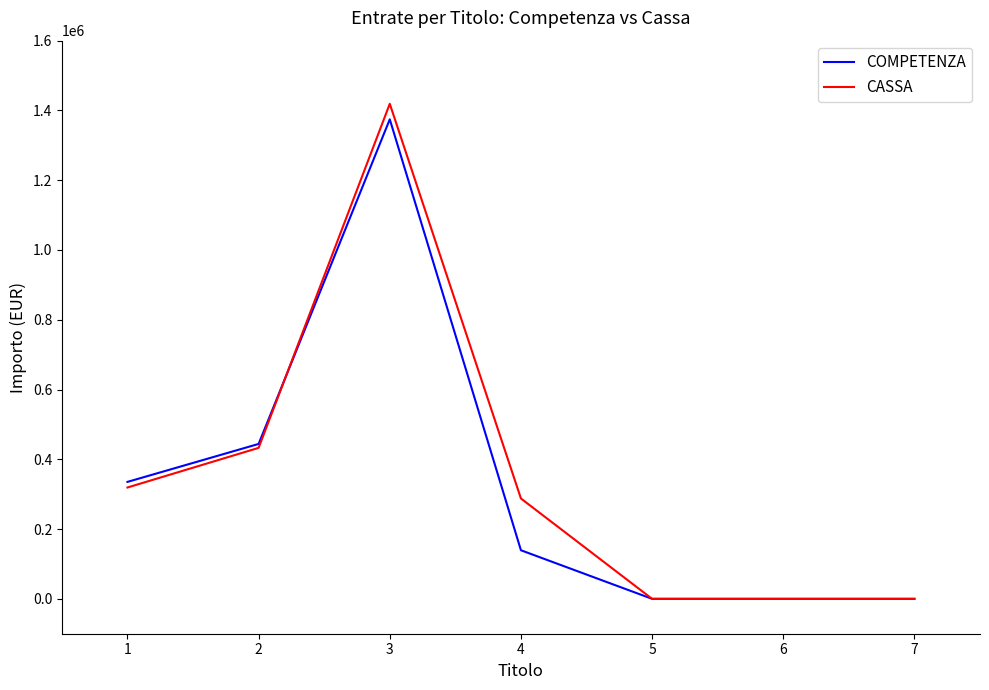

What is the maximum value for CASSA?

1419008.4